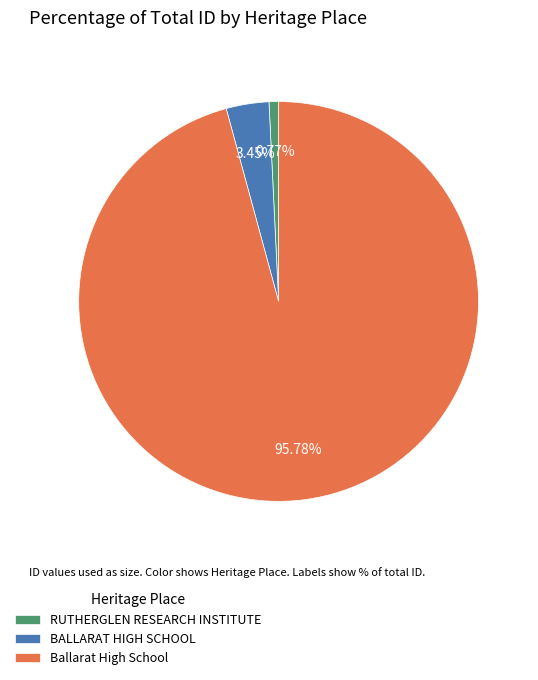

The Ballarat High School slice represents 96% of the pie. True or false?

True